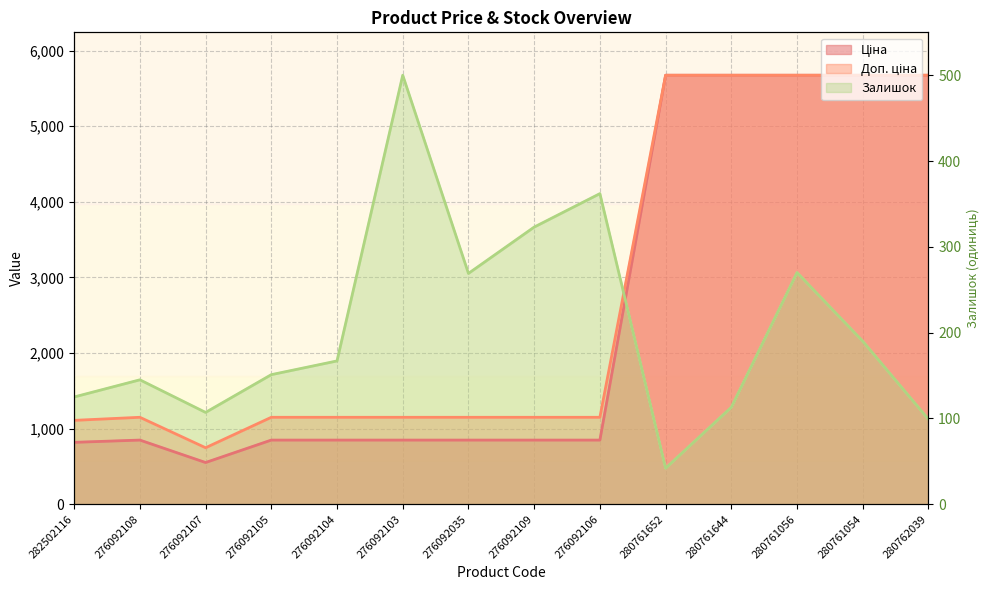

What is the sum of the Доп. ціна values at 276092109 and 276092107?

1896.7